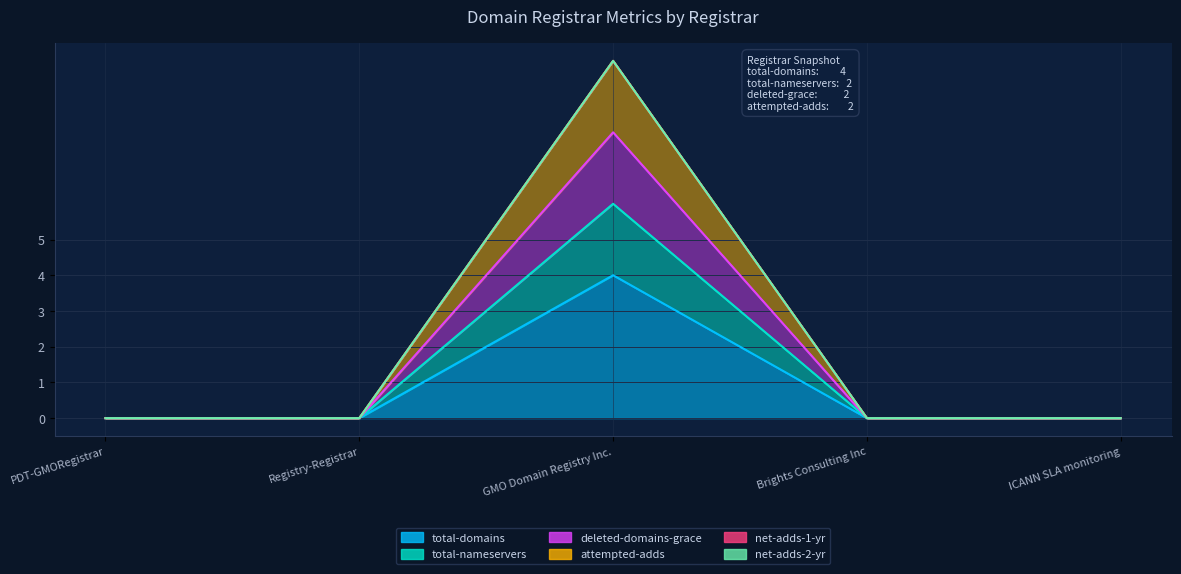

Which label corresponds to the largest value in the chart?

GMO Domain Registry Inc.